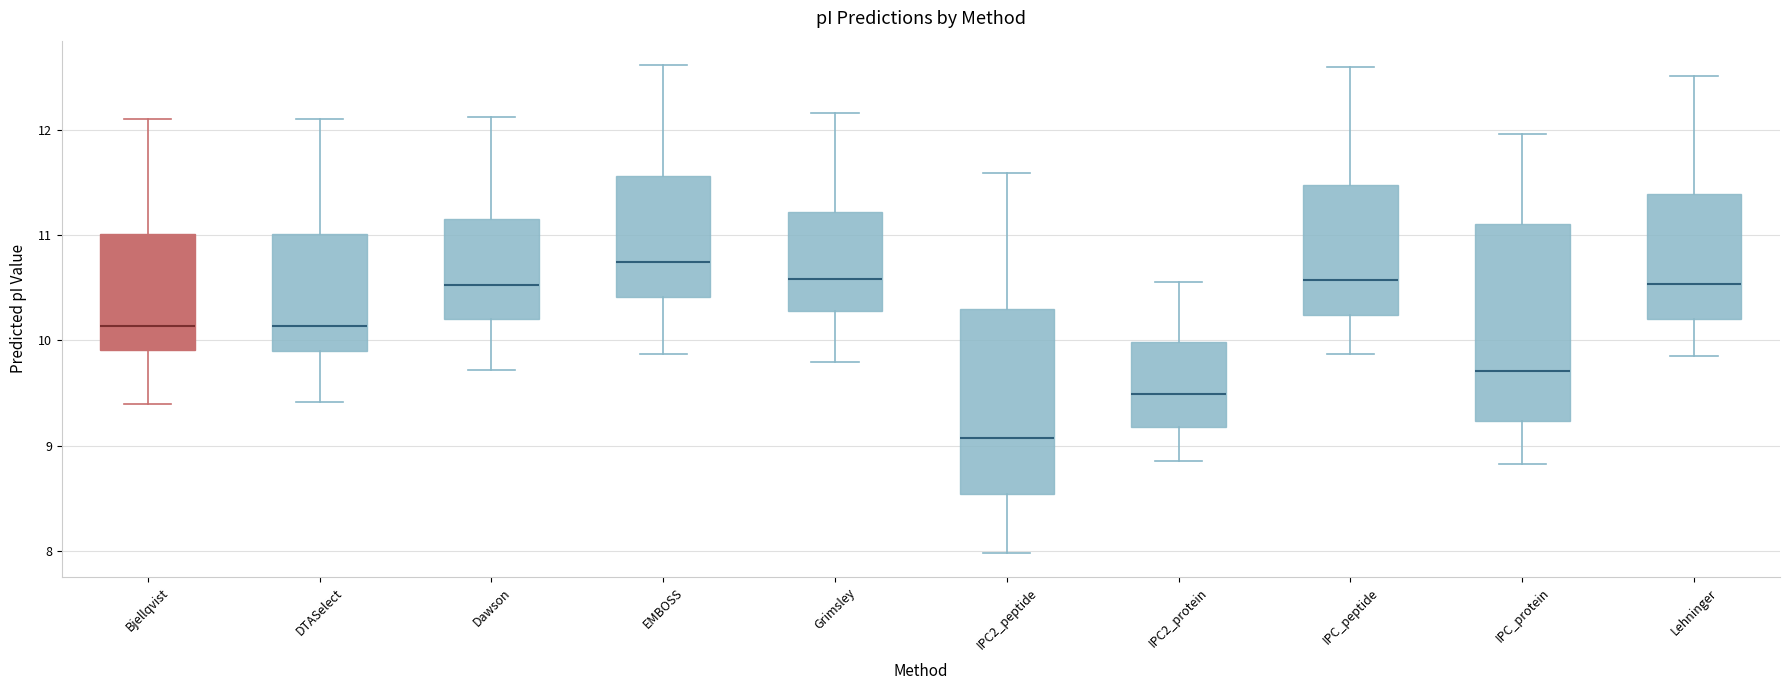

Which box is the tallest, from its lower edge to its upper edge?

IPC_protein